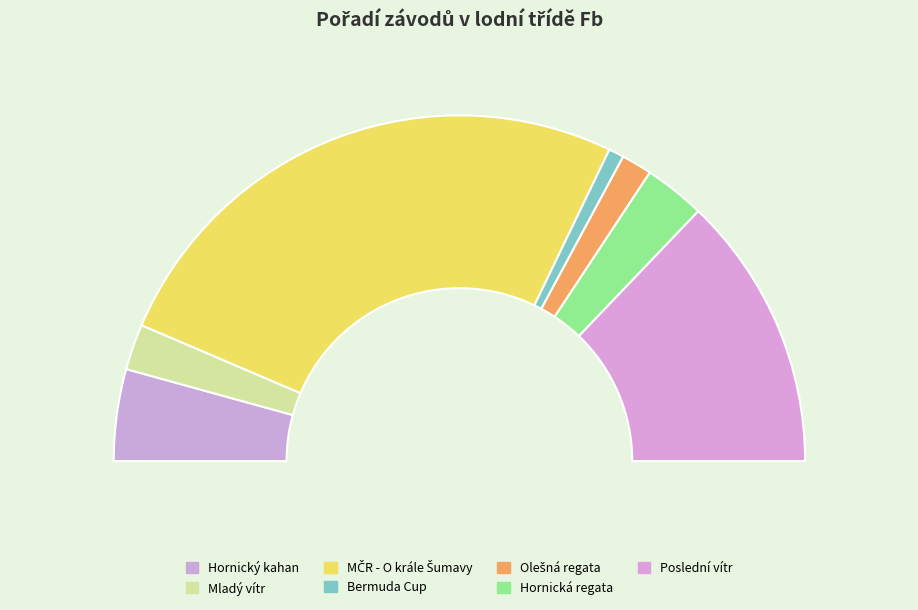

Which slice is the largest?

MČR - O krále Šumavy